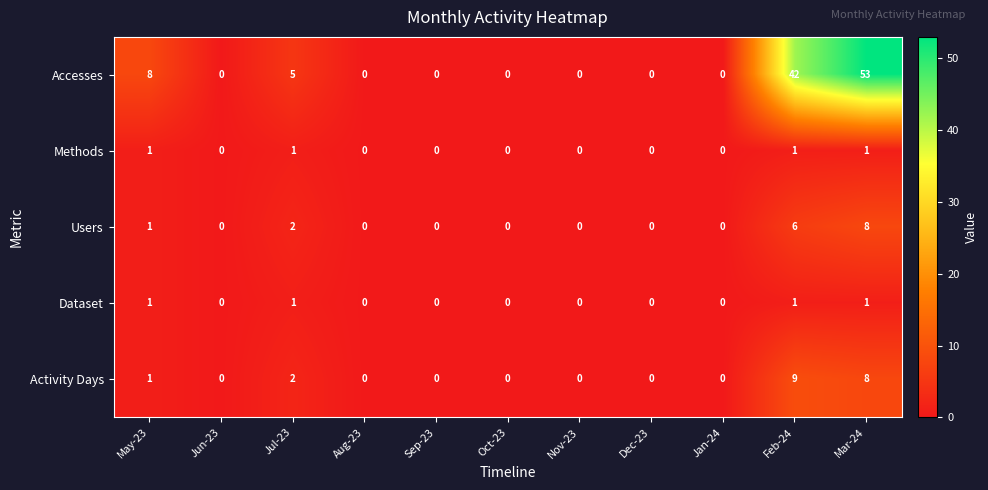

What is the greatest value displayed?

53